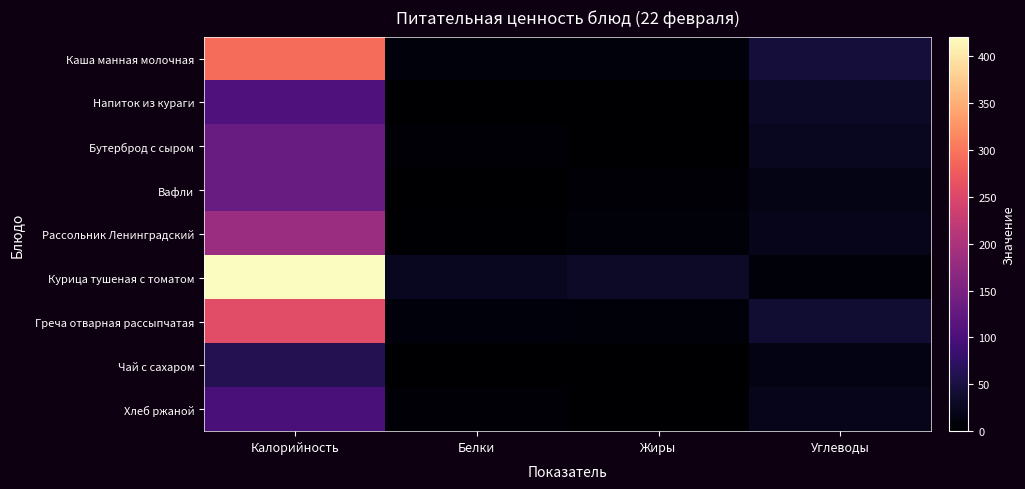

Reading left to right, what are all the values shown in this chart?

Каша манная молочная: Калорийность=291.6	Белки=9.7	Жиры=9.2	Углеводы=45.3
Напиток из кураги: Калорийность=104.0	Белки=1.0	Жиры=0.0	Углеводы=30.0
Бутерброд с сыром: Калорийность=131.0	Белки=4.0	Жиры=1.0	Углеводы=26.0
Вафли: Калорийность=130.0	Белки=1.0	Жиры=6.0	Углеводы=17.0
Рассольник Ленинградский: Калорийность=183.0	Белки=3.0	Жиры=7.0	Углеводы=21.0
Курица тушеная с томатом: Калорийность=421.0	Белки=25.0	Жиры=32.0	Углеводы=7.0
Греча отварная рассыпчатая: Калорийность=257.0	Белки=9.0	Жиры=7.0	Углеводы=39.0
Чай с сахаром: Калорийность=61.0	Белки=0.0	Жиры=0.0	Углеводы=15.0
Хлеб ржаной: Калорийность=100.0	Белки=4.0	Жиры=1.0	Углеводы=20.0